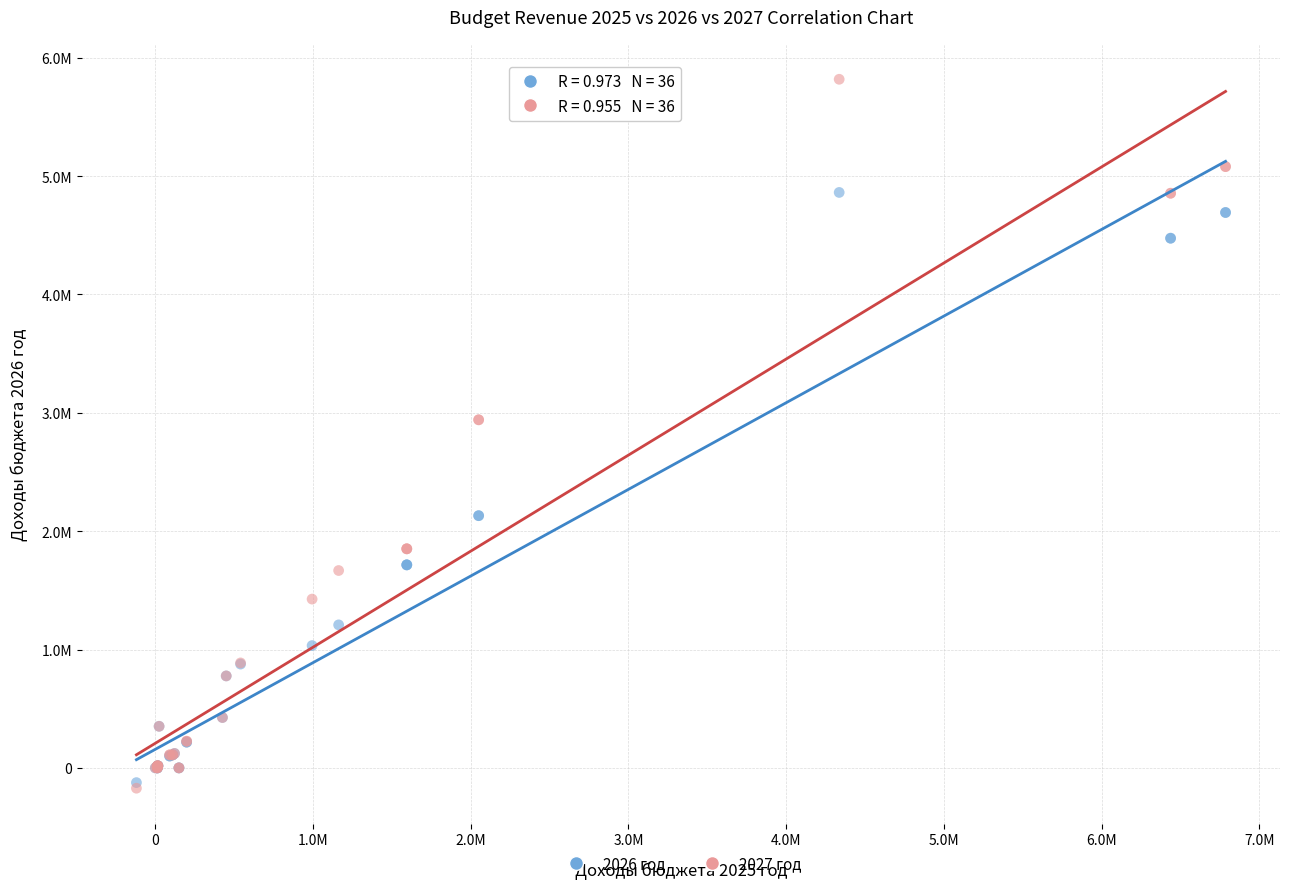

What are all the series names shown in the legend?

2026 год, 2027 год